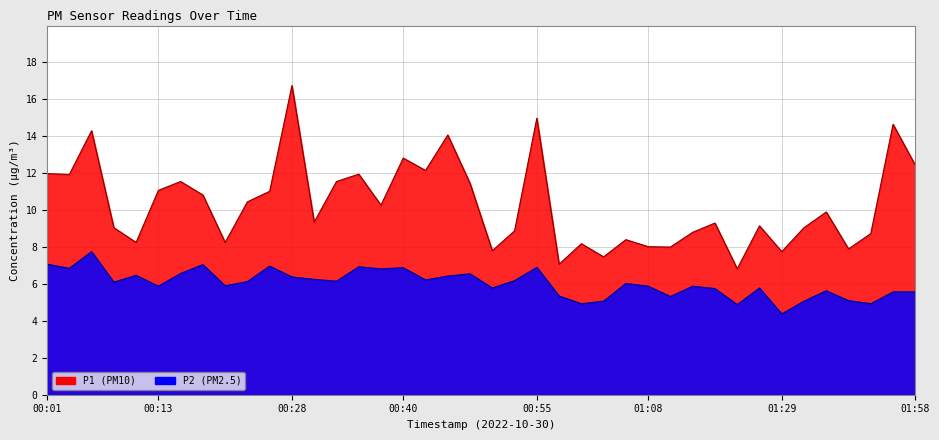

Which series changed the most between 00:53 and 01:29?

P2